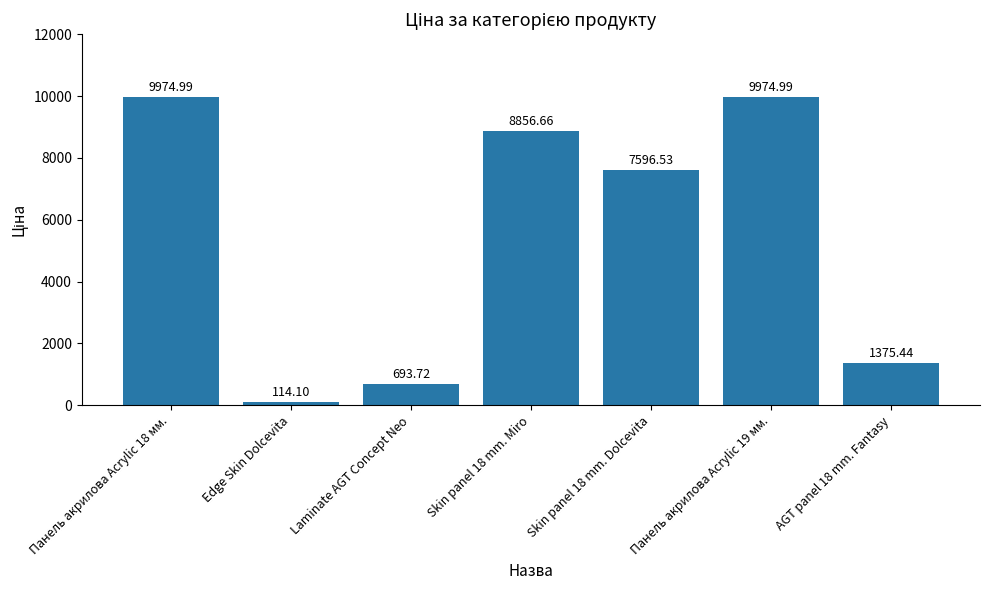

Reading left to right, transcribe all the data shown in this chart.

9975.0	114.1	693.7	8856.7	7596.5	9975.0	1375.4